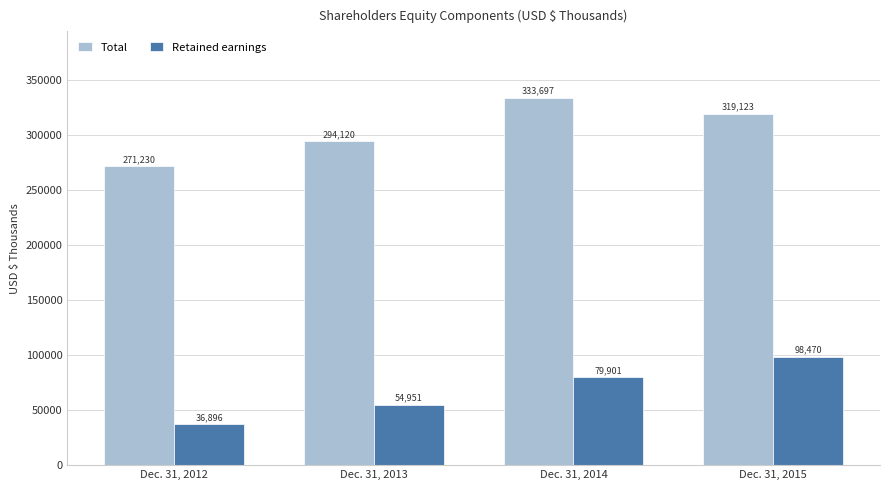

List the series in order of their overall mean, highest first.

Total, Retained earnings